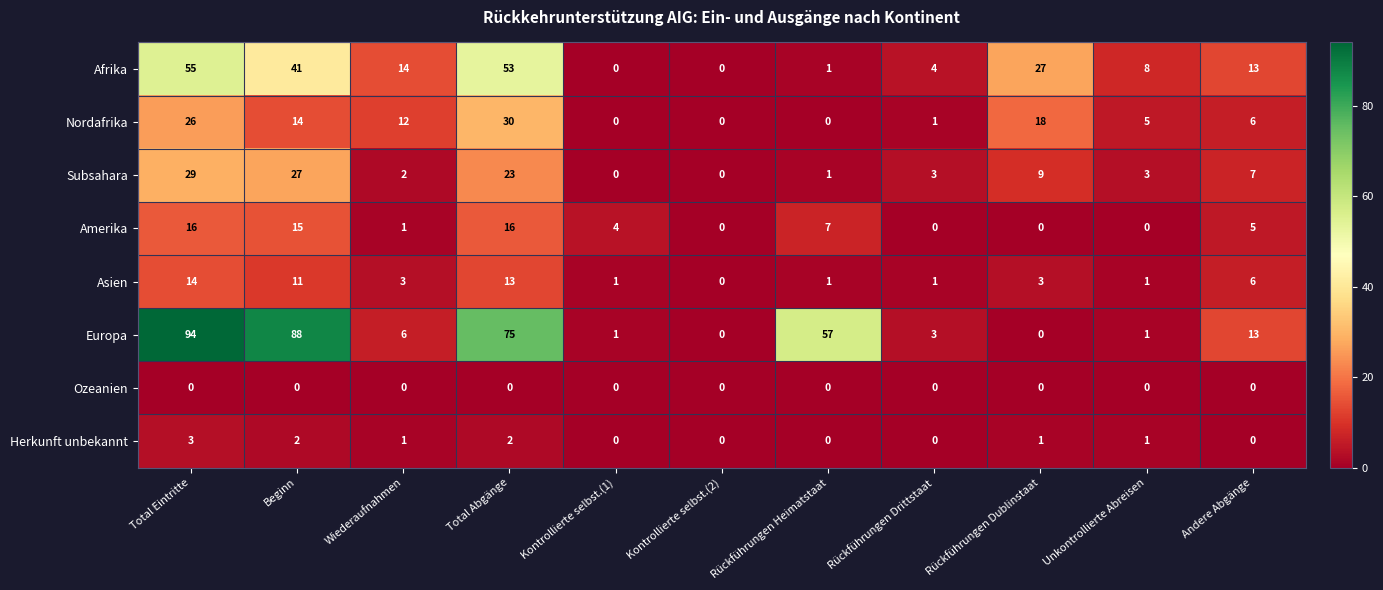

At which category is the sum across all series the highest?

Total Eintritte